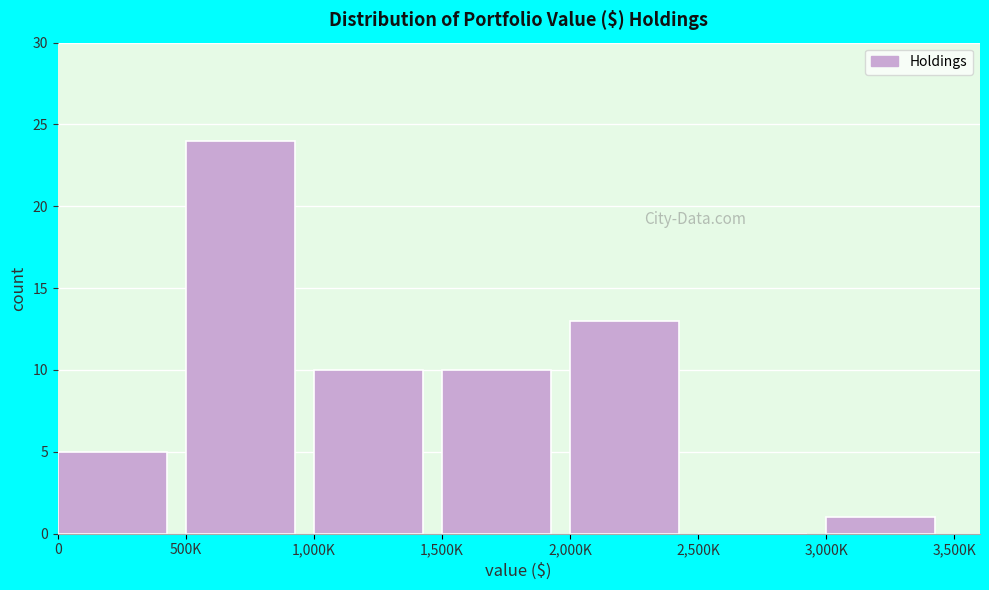

Reading left to right, what are all the values shown in this chart?

0=5	500K=24	1,000K=10	1,500K=10	2,000K=13	2,500K=0	3,000K=1